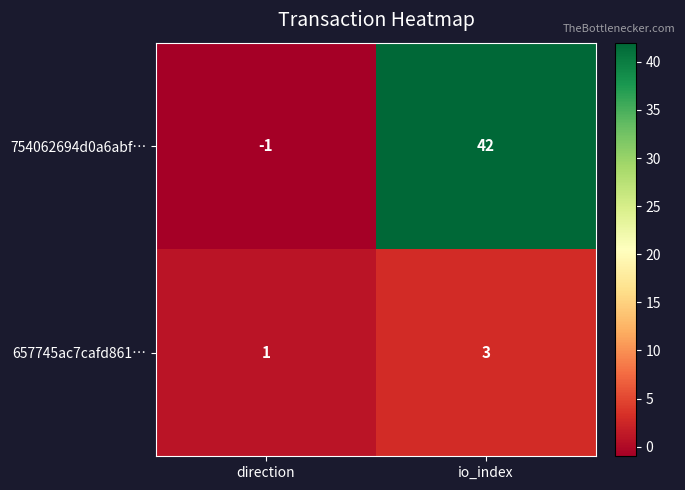

How many values in 754062694d0a6abf… are below zero?

1